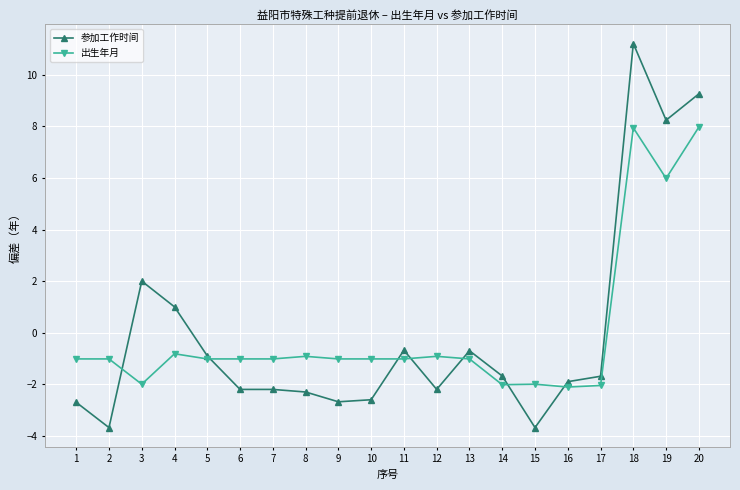

True or false: 出生年月 has a value of -1.0 at 10.

True